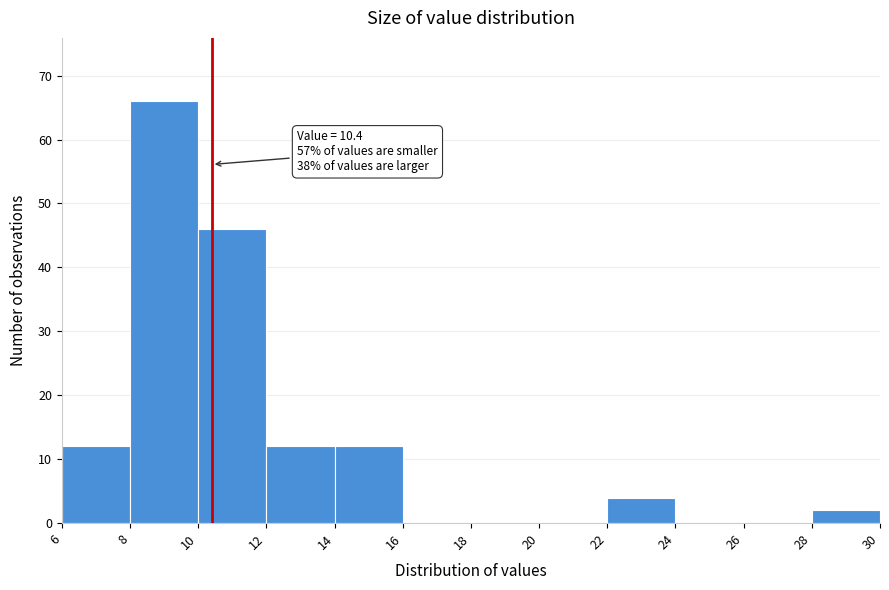

Which range on the x-axis has the tallest bar?

8 to 10